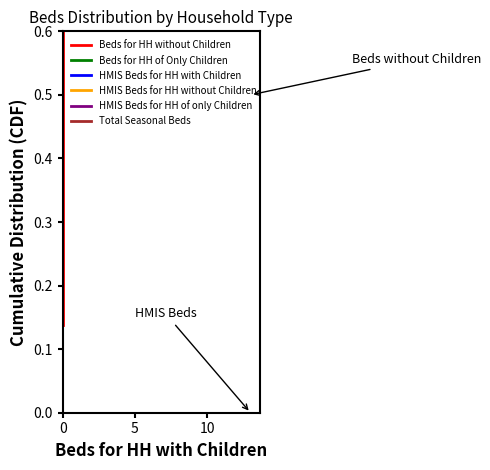

True or false: Beds for HH of Only Children and HMIS Beds for HH of only Children intersect in this chart.

False